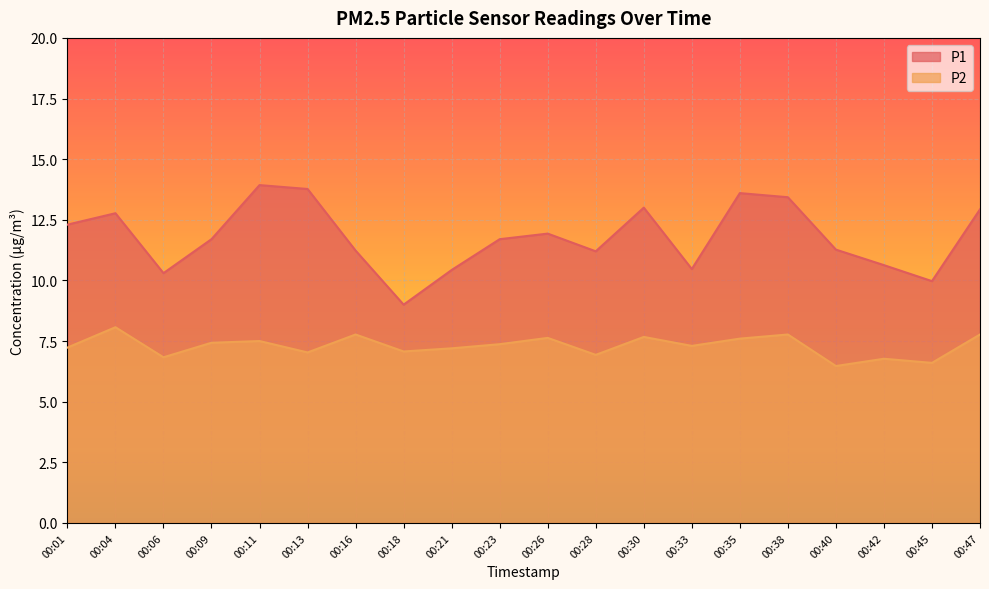

What are all the series names shown in the legend?

P1, P2